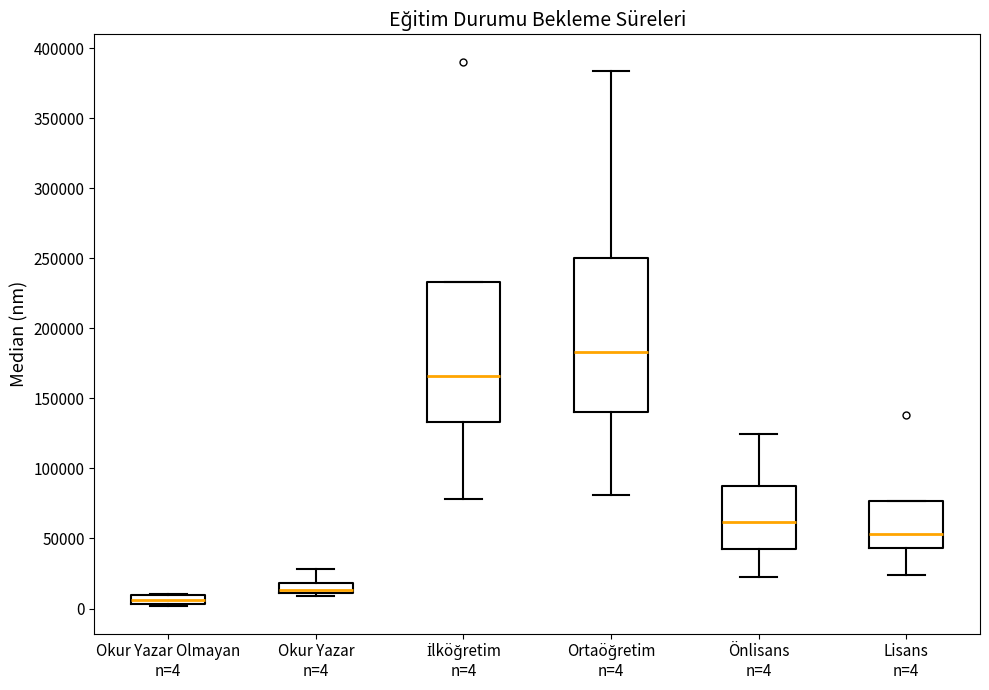

Where is the upper edge of the box for Okur Yazar Olmayan n=4 on the y-axis? The values are not printed on the chart, so give them approximately, as read against the axis.

10000